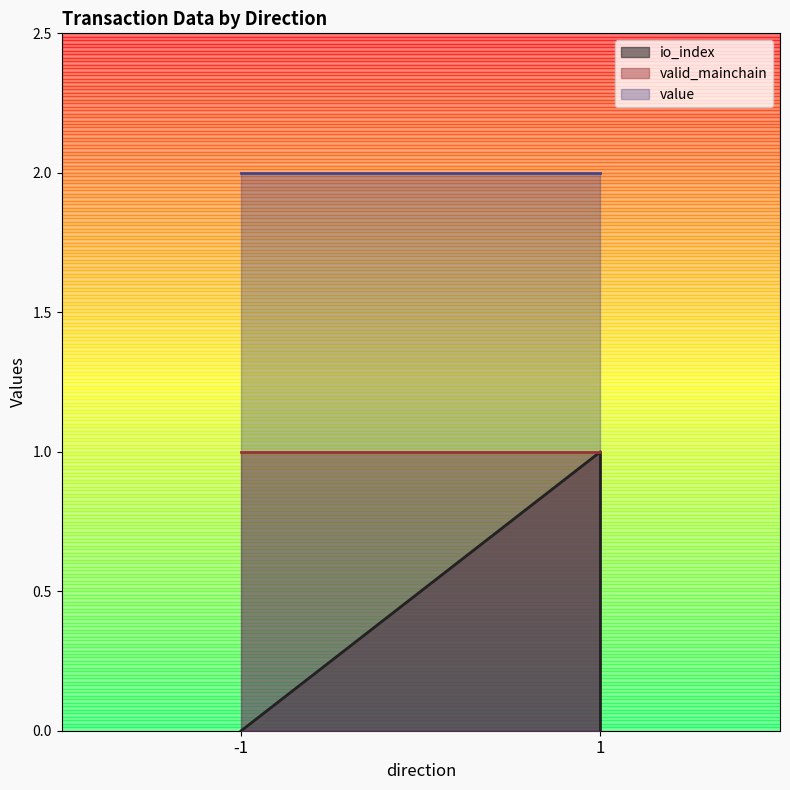

Rank the series by their average value, from lowest to highest.

io_index, valid_mainchain, value